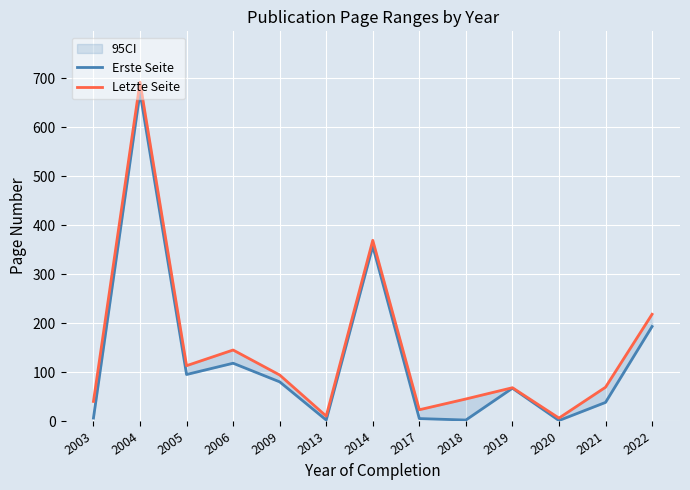

Rank the series by their maximum value, from highest to lowest.

Letzte Seite, Erste Seite